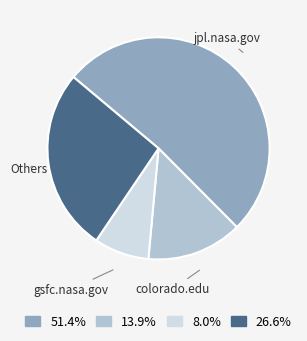

Is 51.4% the majority of the pie?

Yes